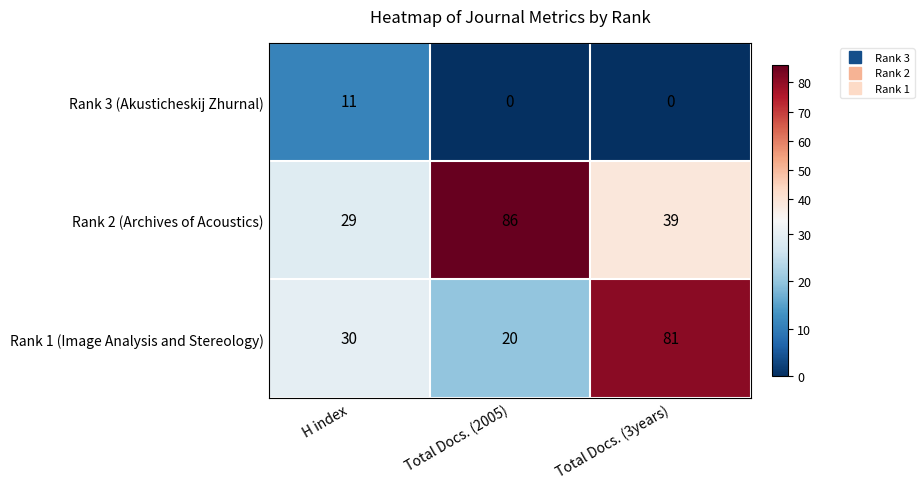

What is the sum of all Rank 3 (Akusticheskij Zhurnal) values?

11